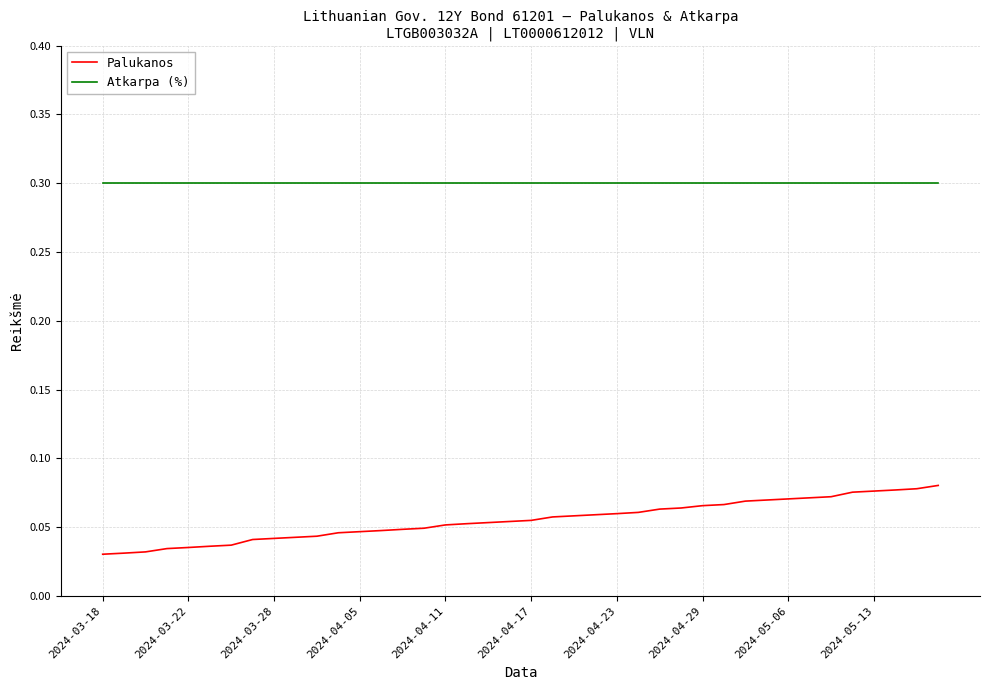

Which series has the widest spread of values?

Palukanos